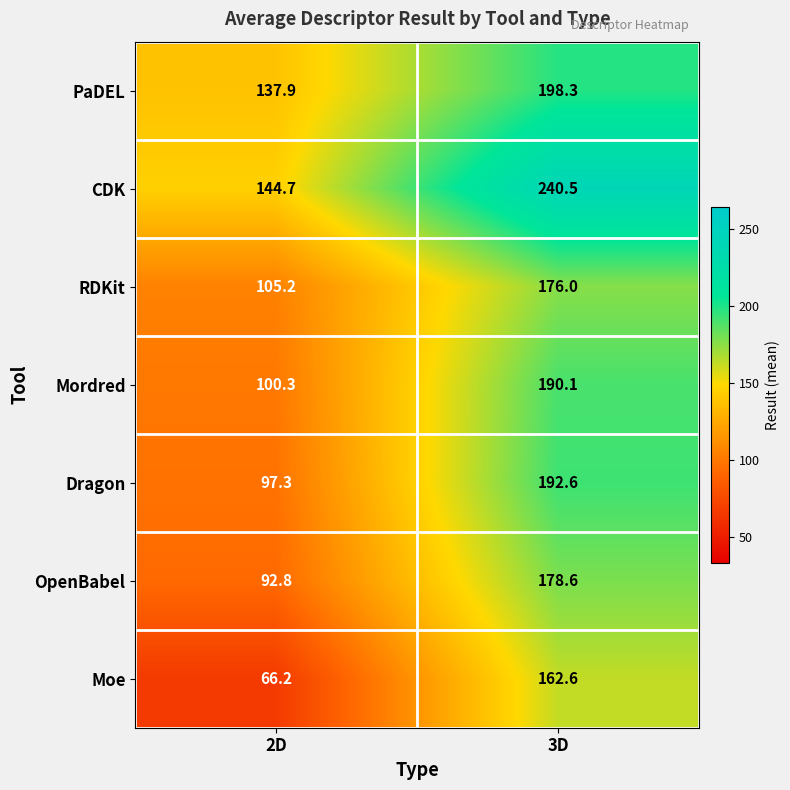

At which label is OpenBabel closest to 135?

2D